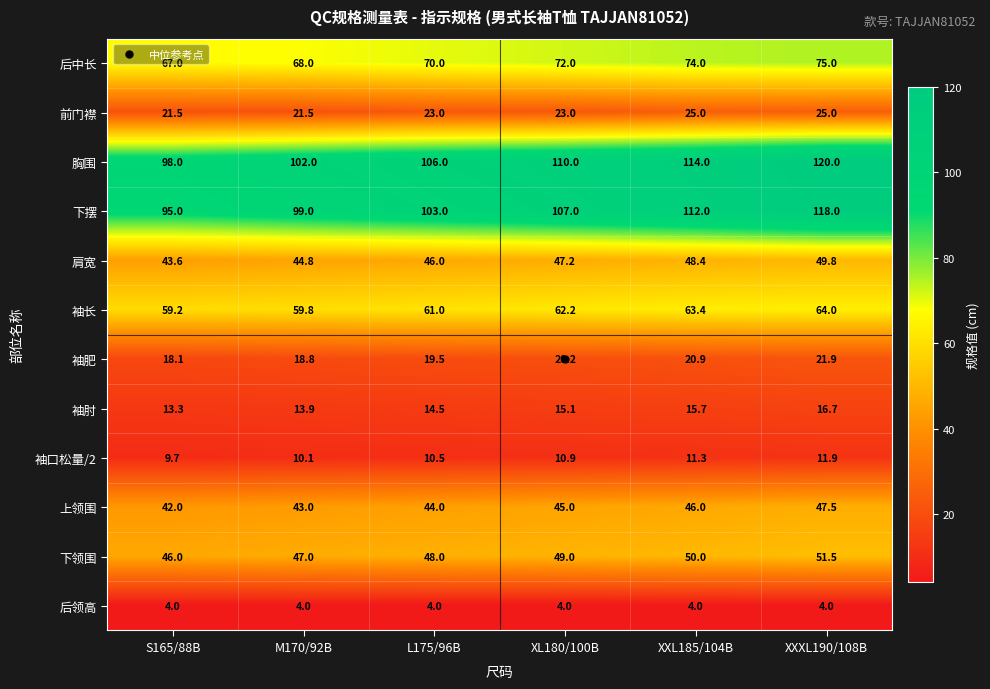

The value of 袖肘 at XXXL190/108B is 16.7. True or false?

True